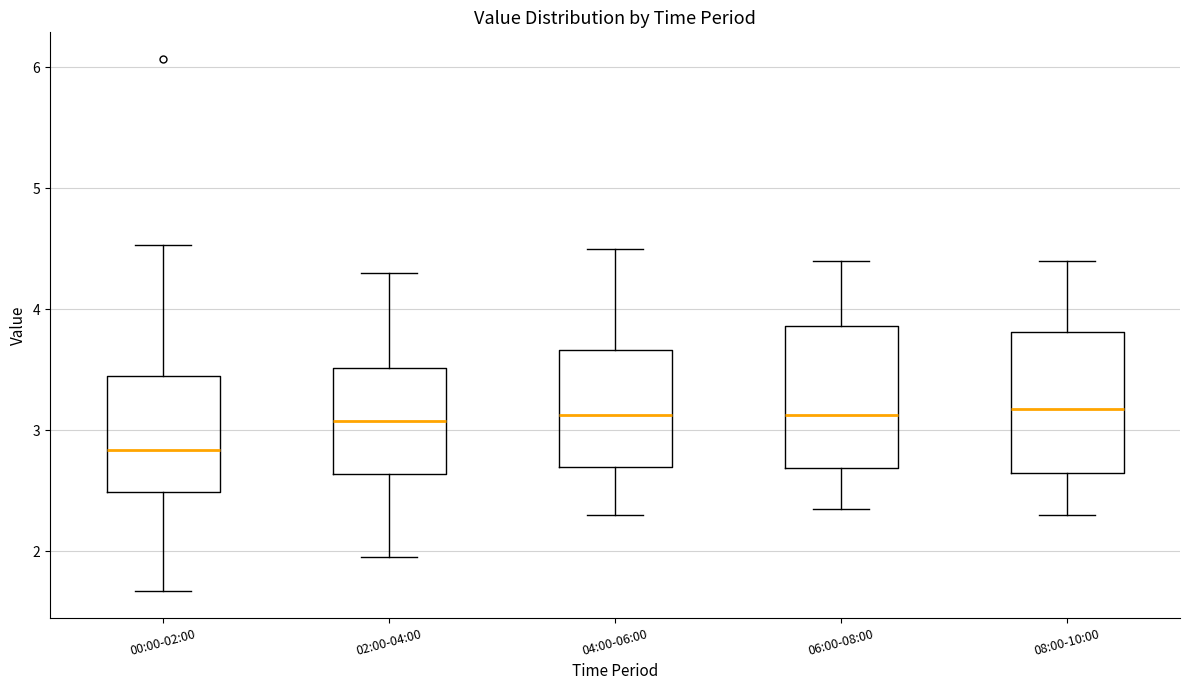

Where is the lower edge of the box for 04:00-06:00 on the y-axis? The values are not printed on the chart, so give them approximately, as read against the axis.

2.7